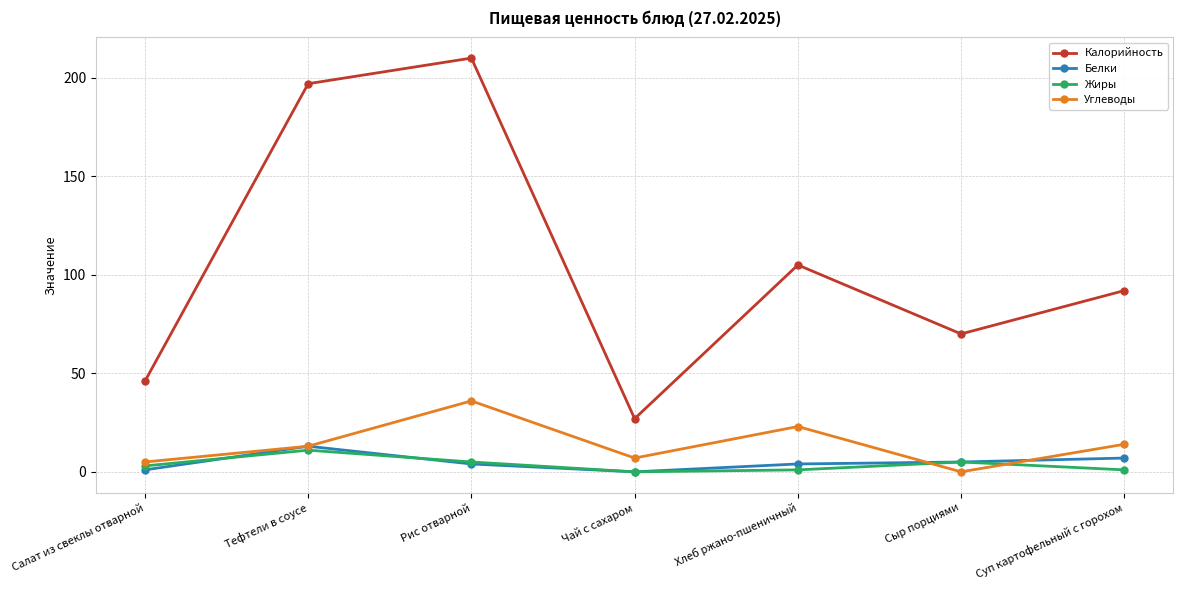

Which series changed the most between Салат из свеклы отварной and Тефтели в соусе?

Калорийность